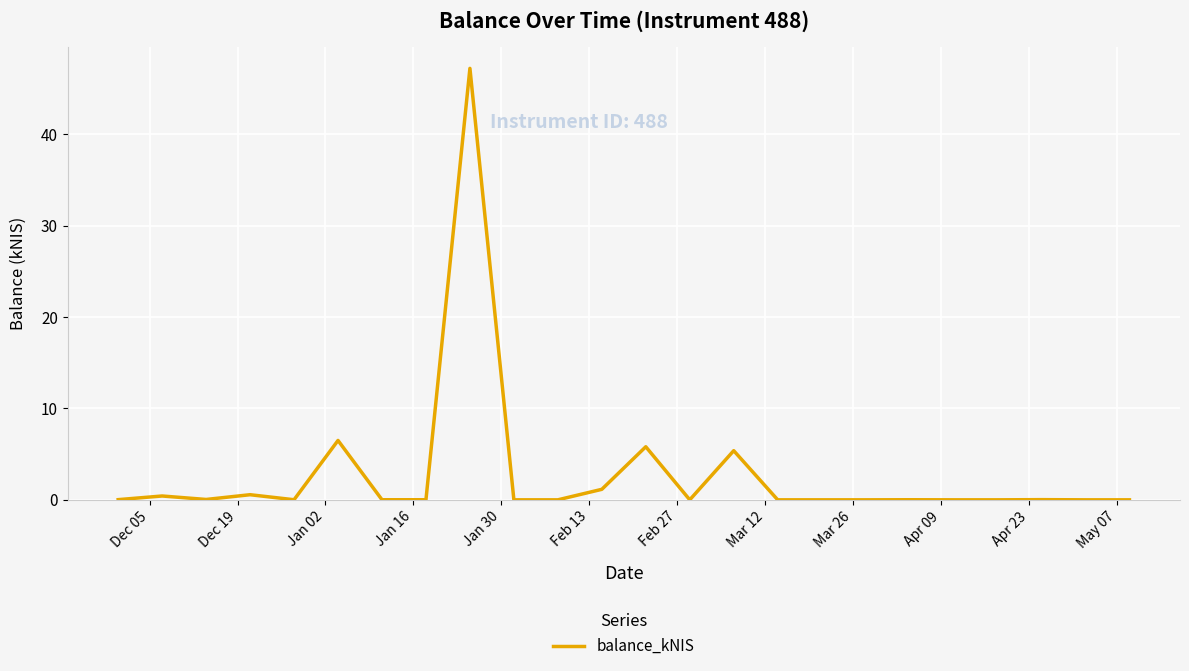

What is the maximum value shown in the chart?

47.2